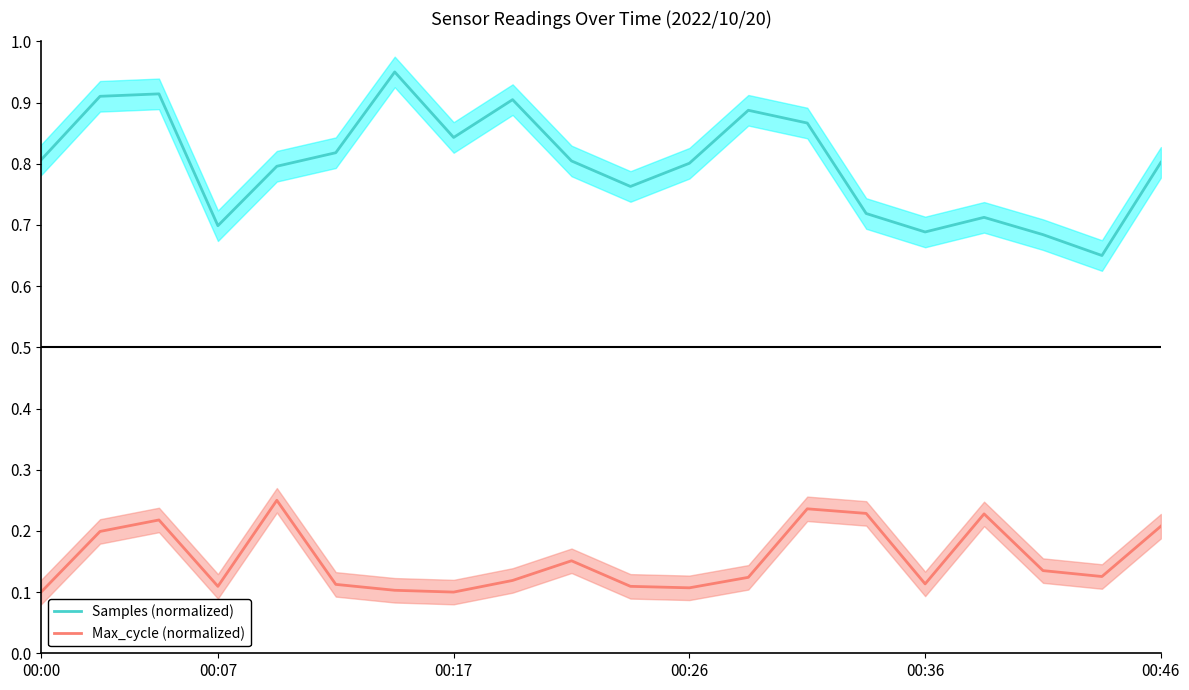

True or false: Samples (normalized) and Max_cycle (normalized) intersect in this chart.

False